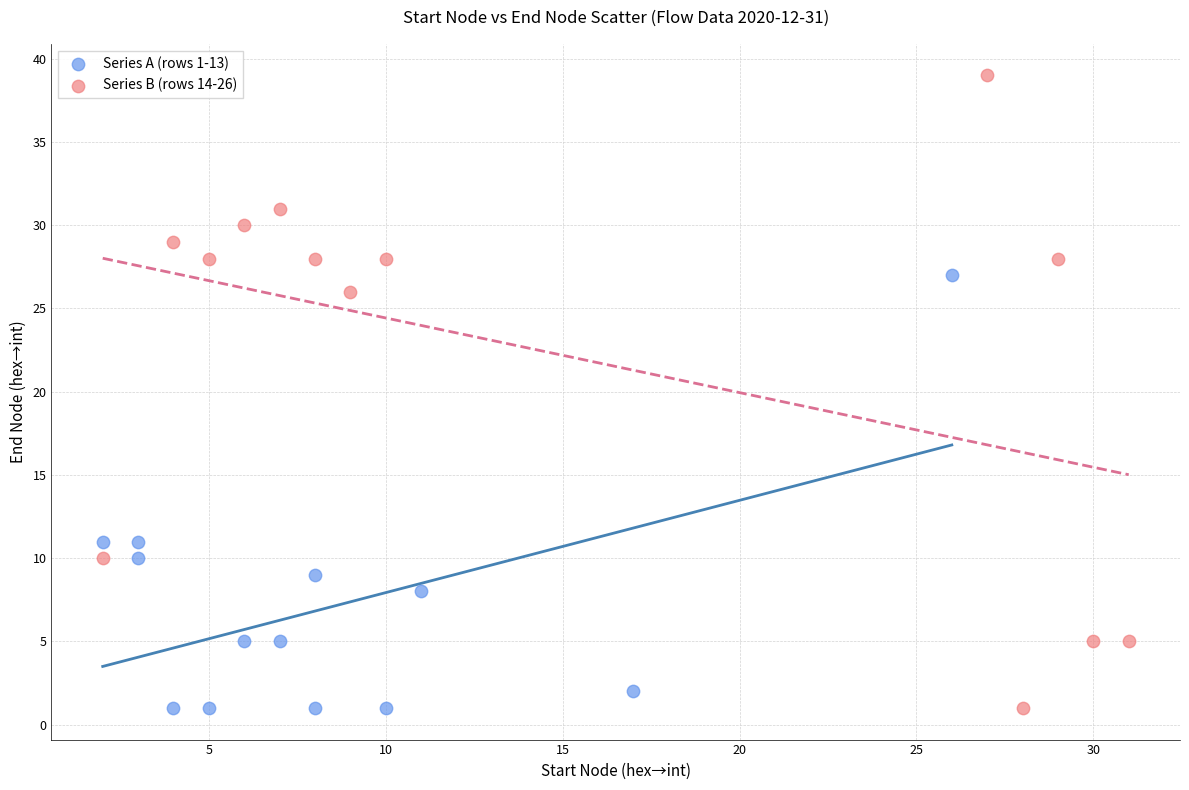

What are all the series names shown in the legend?

Series A (rows 1-13), Series B (rows 14-26)